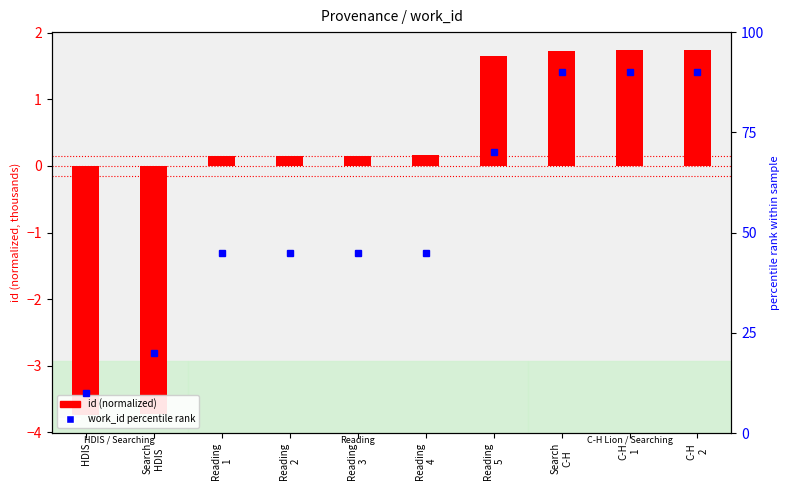

Does the chart contain stacked bars?

No